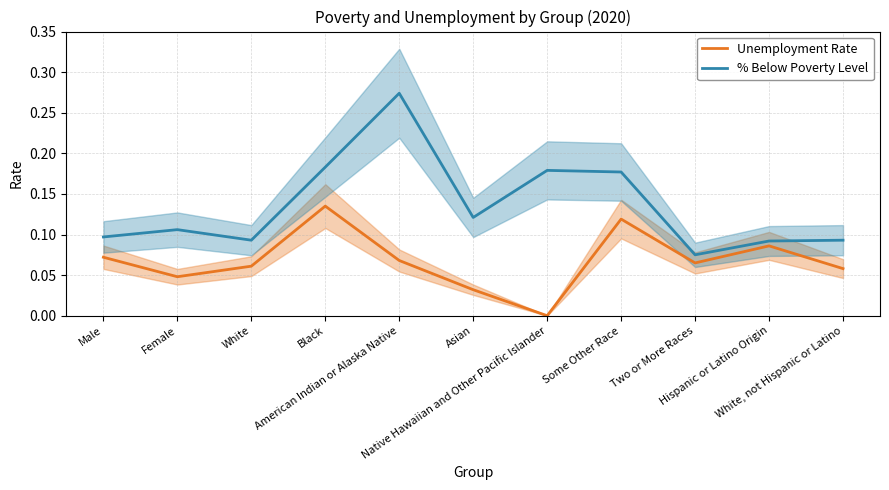

How many categories are shown in the chart?

11